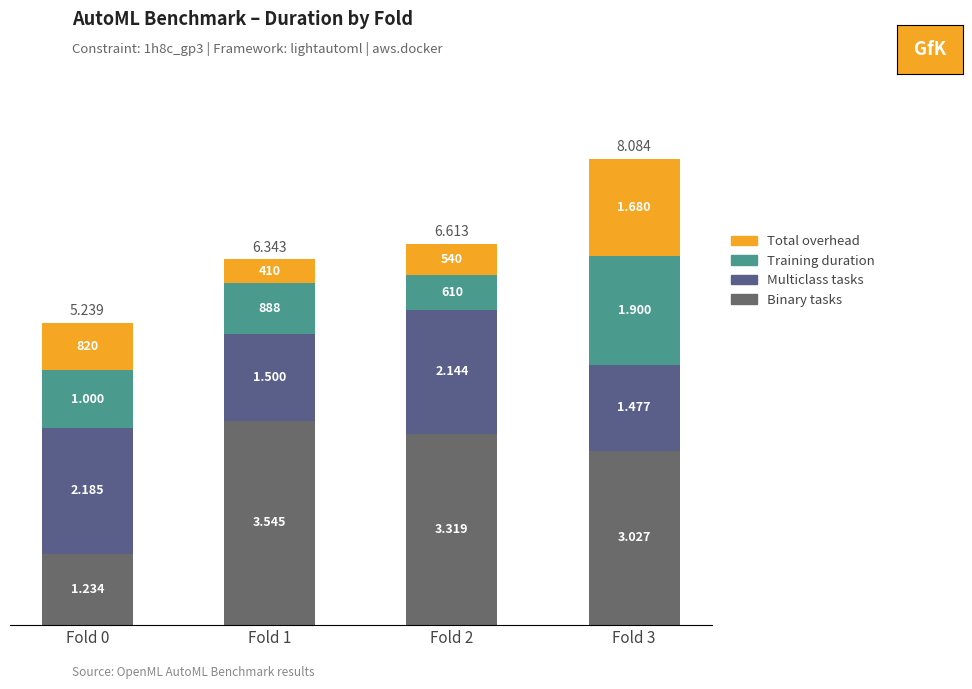

What are all the series names shown in the legend?

Total overhead, Training duration, Multiclass tasks, Binary tasks